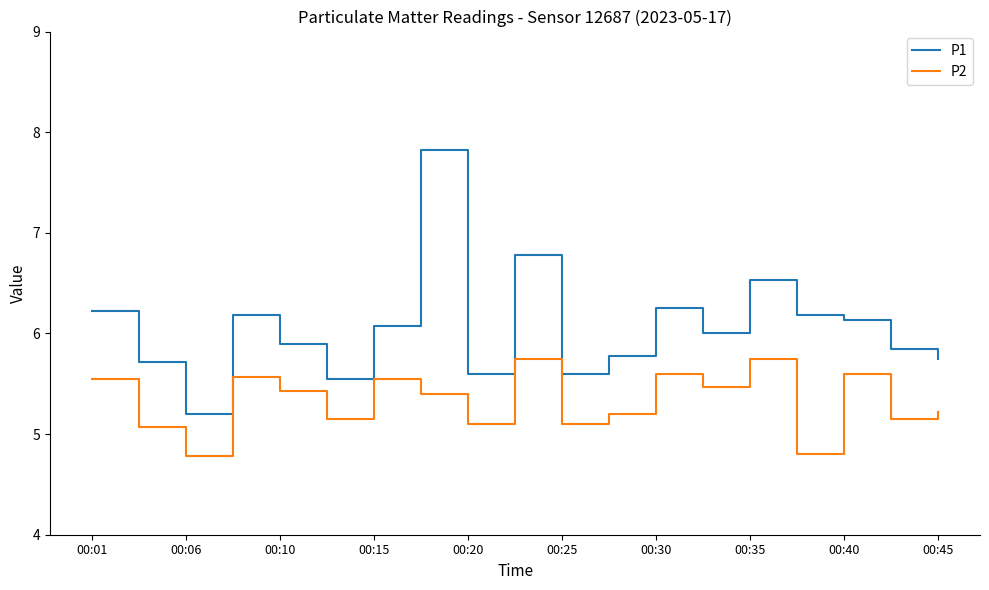

List the series in order of their peak value, highest first.

P1, P2